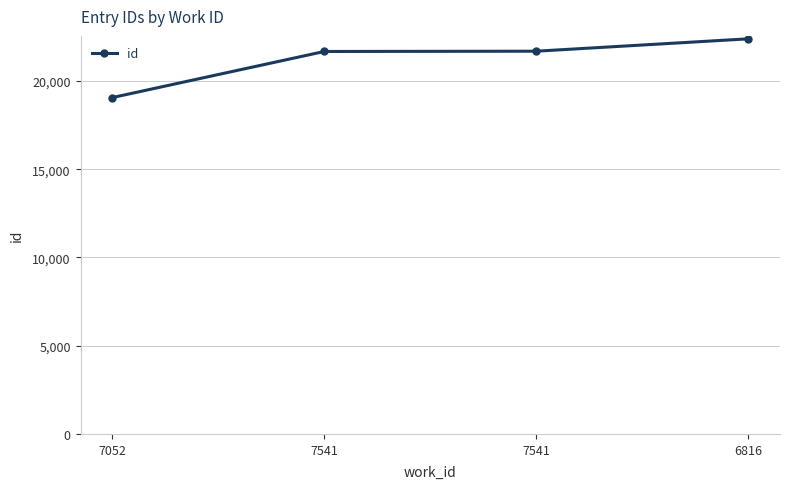

True or false: the data shows 10352 at 7541.

False